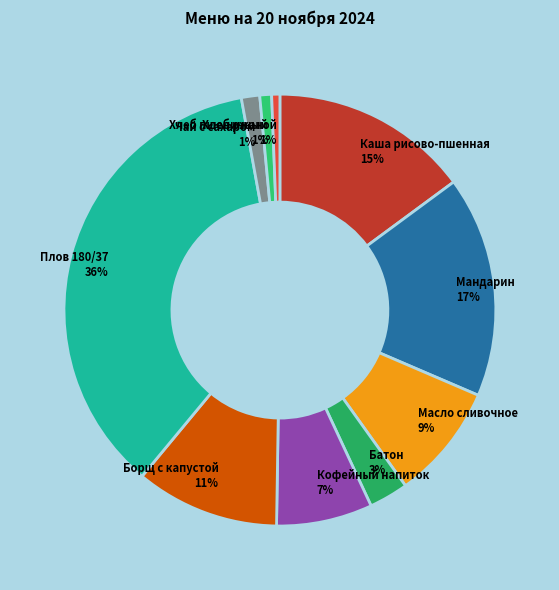

To the nearest percent, what is the difference between the largest and smallest slice percentages?

35%